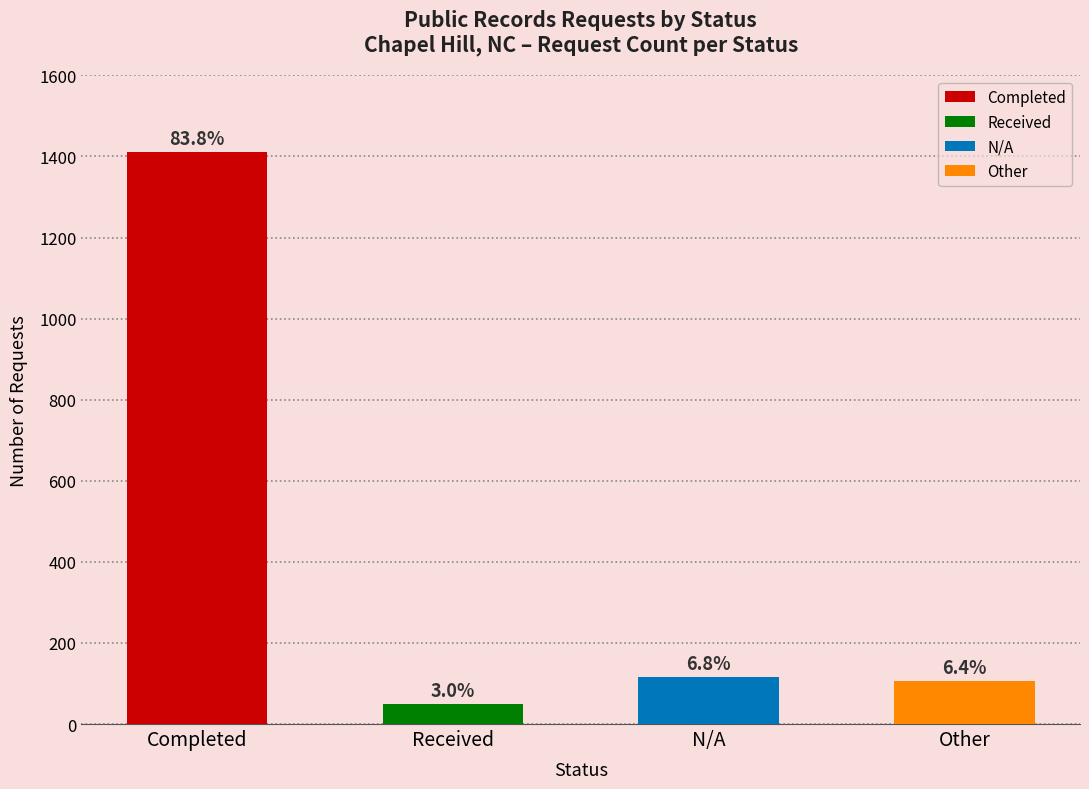

Reading left to right, extract all data points from this chart.

Completed=1412	Received=50	N/A=115	Other=107